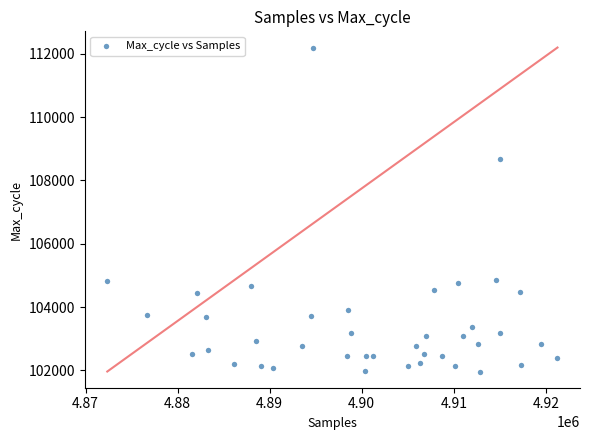

What Y value in the scatter plot is closest to 107079?

108672